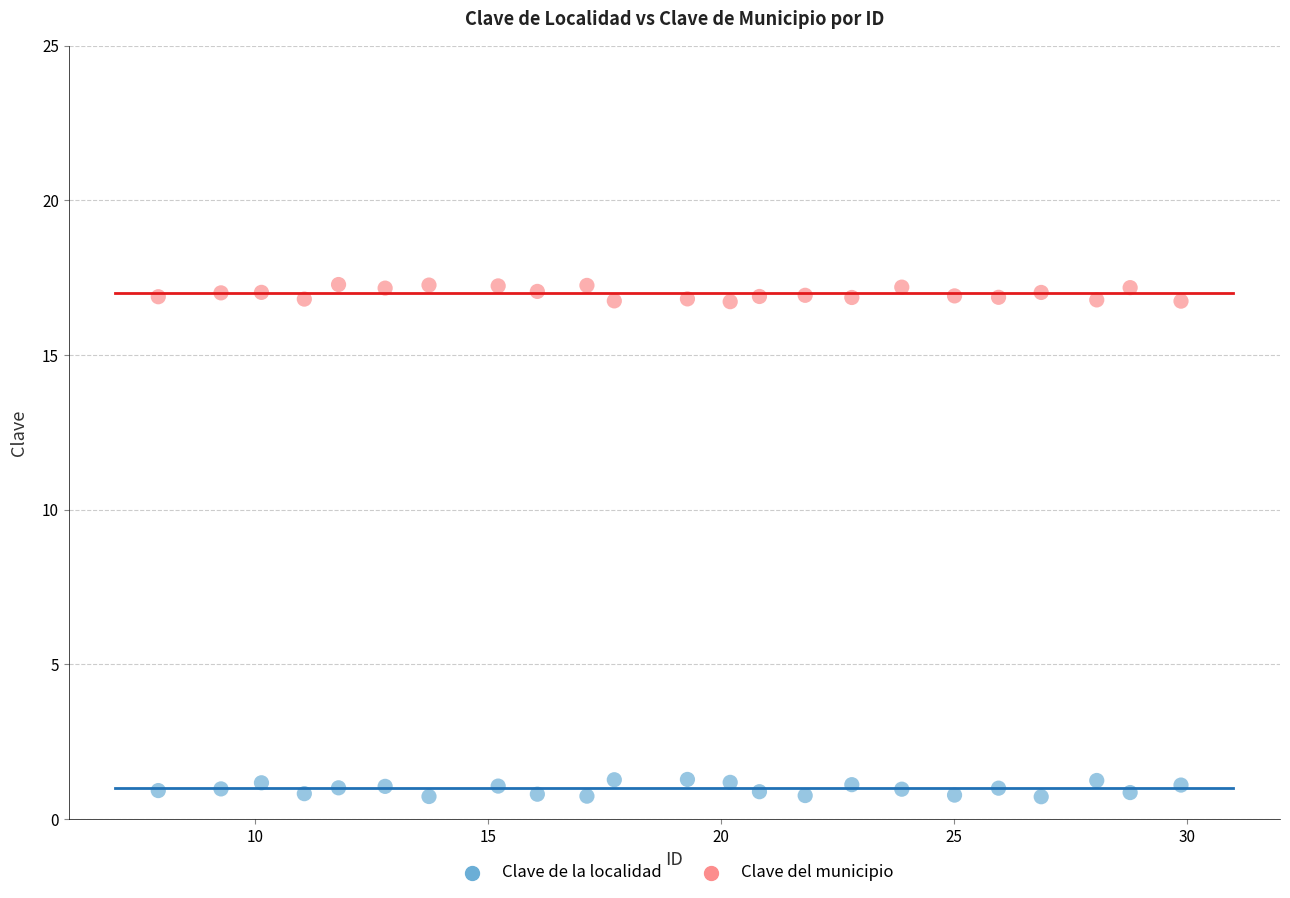

Which series contains the lowest Y value?

Clave de la localidad